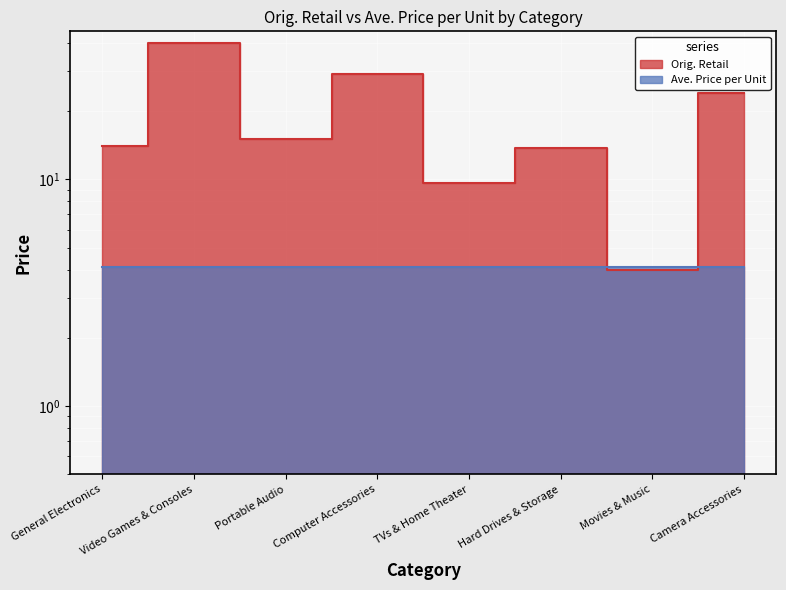

Between Camera Accessories and Video Games & Consoles, which is larger?

Video Games & Consoles